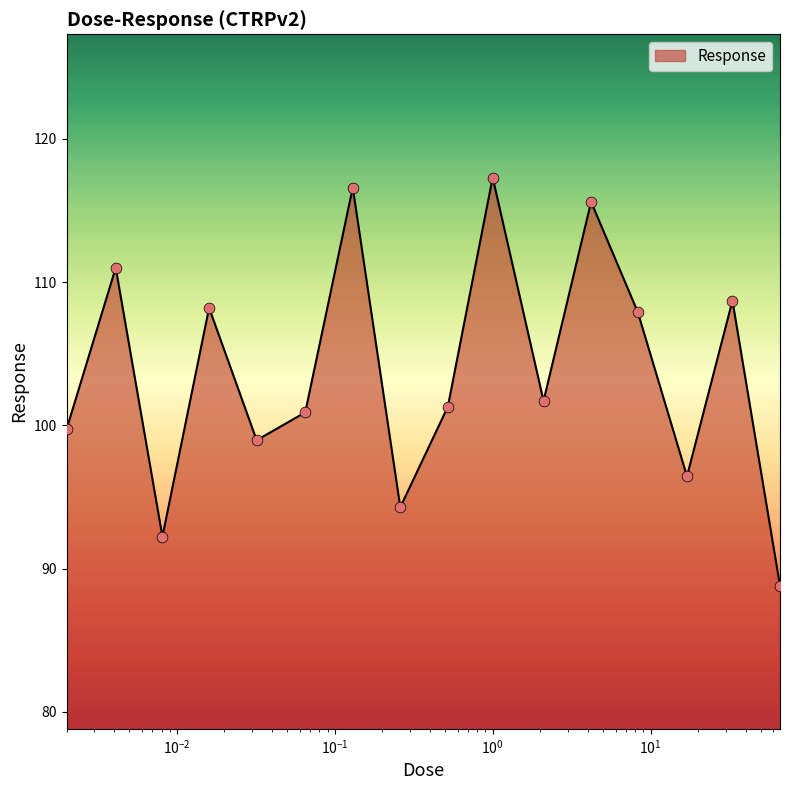

What is the smallest value displayed?

88.8